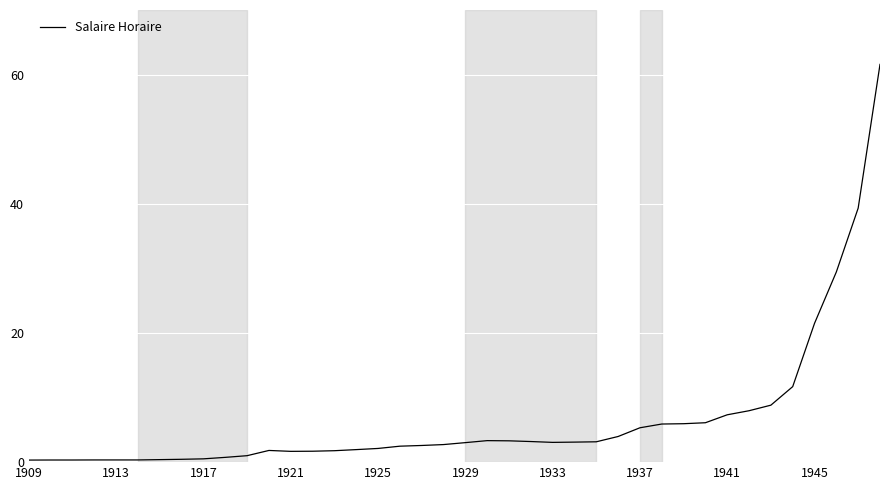

What is the difference between the maximum and minimum values?

61.3